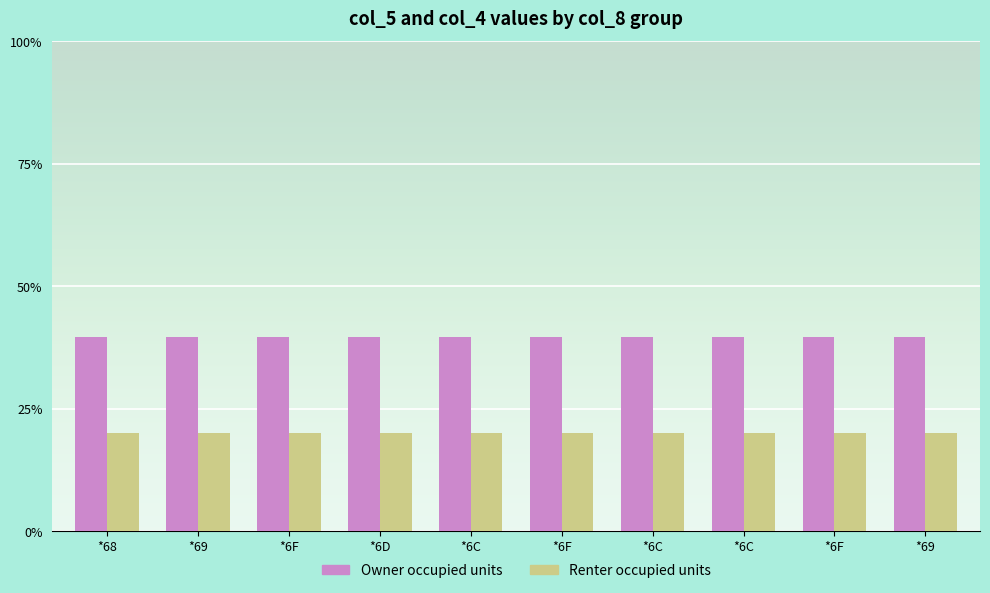

Which has a higher value, *6C or *6F?

*6C